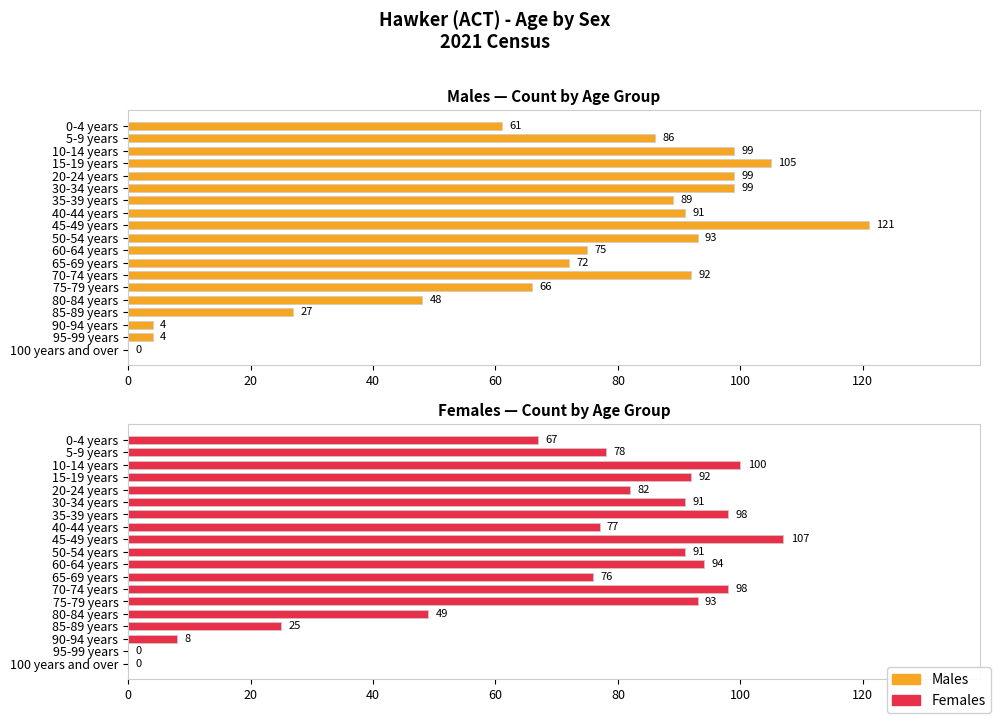

How many values in Males are above zero?

18